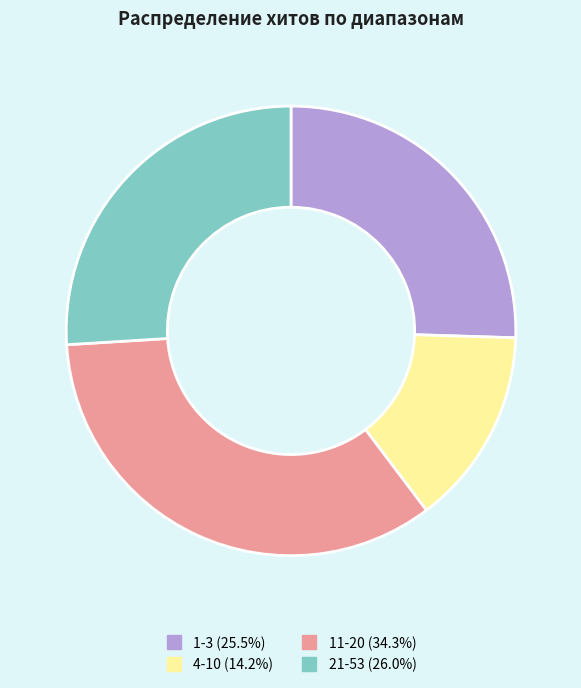

What is the smallest slice in the pie chart?

4-10